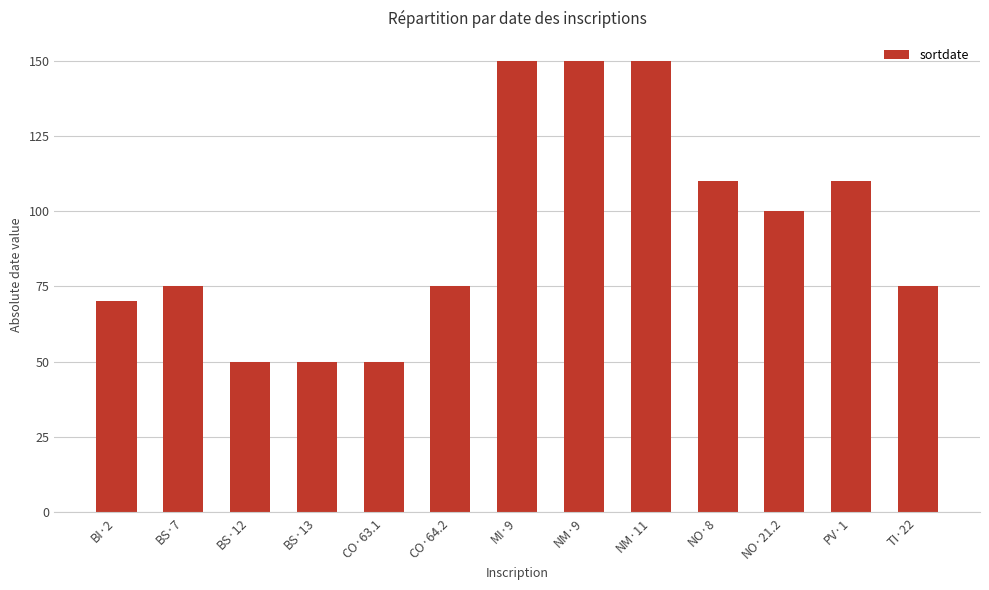

What is the approximate value at PV·1, to the nearest 10?

110